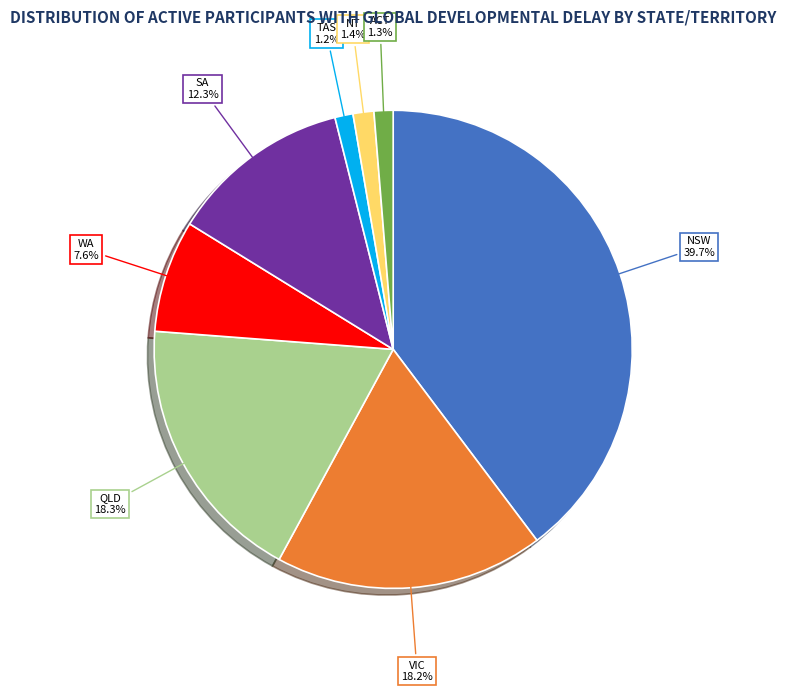

Is QLD the majority of the pie?

No